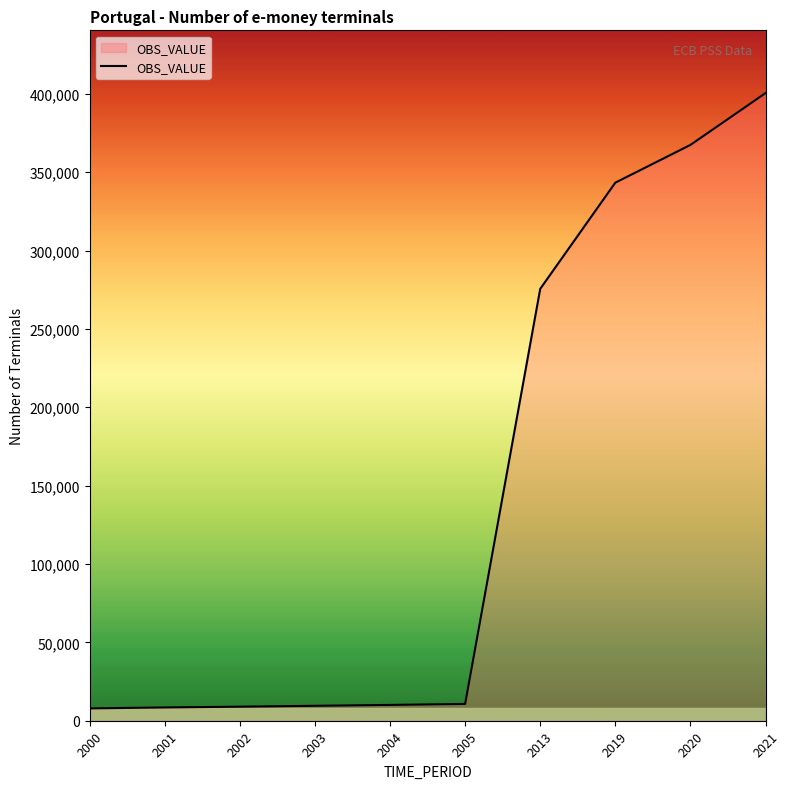

What is the change in value from 2003 to 2019?

+333796